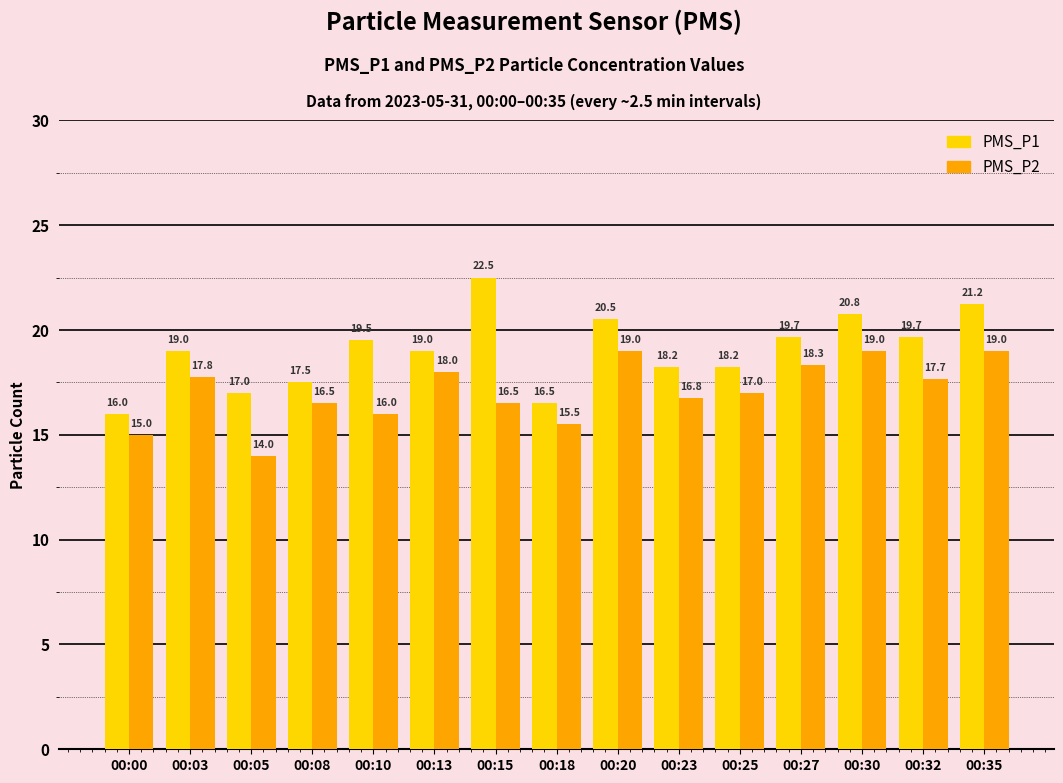

What is the spread (max minus min) of values at 00:05?

3.0